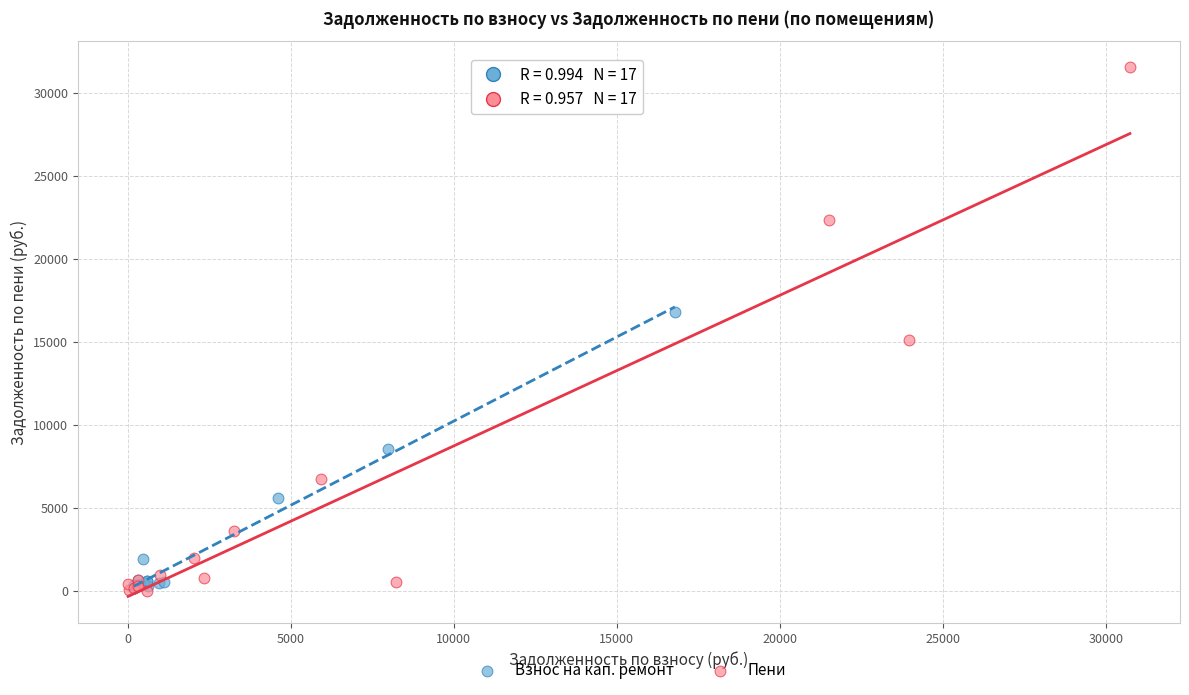

Which series has the widest spread of Y values?

Пени